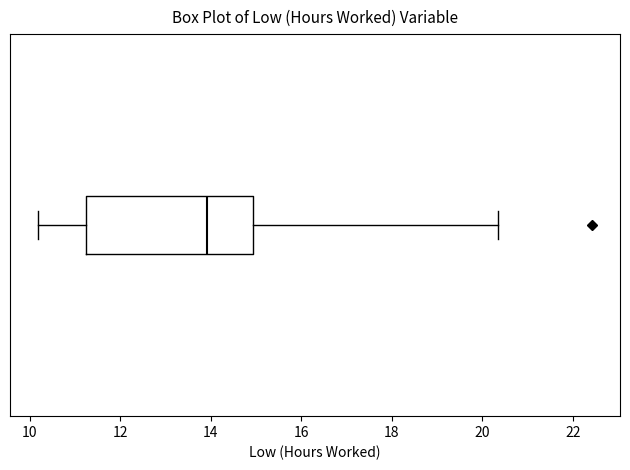

Read this box plot against the x-axis: the position of the median line, the range covered by the box, and the ends of both whiskers. The values are not printed on the chart, so give them approximately, as read against the axis.

median 14.0, box 11.2 to 15.0, whiskers 10.2 to 20.4